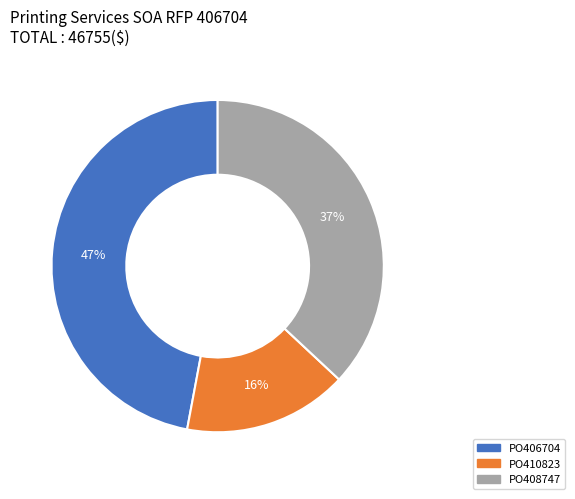

To the nearest percent, what is the average slice percentage?

33%